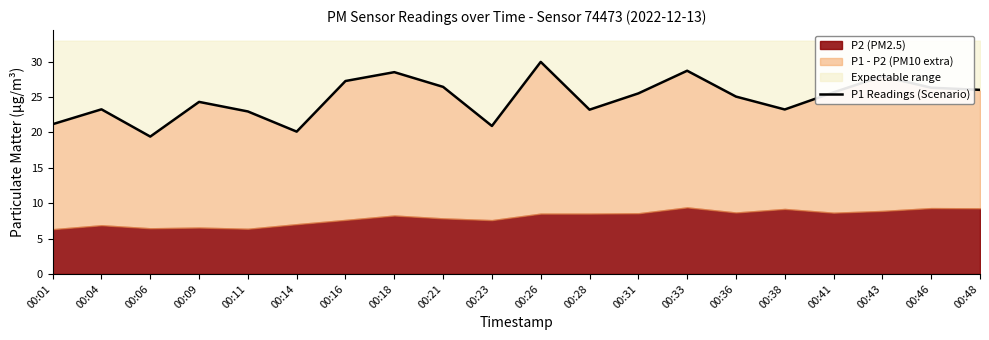

What is the difference between the maximum and second lowest values?

9.8